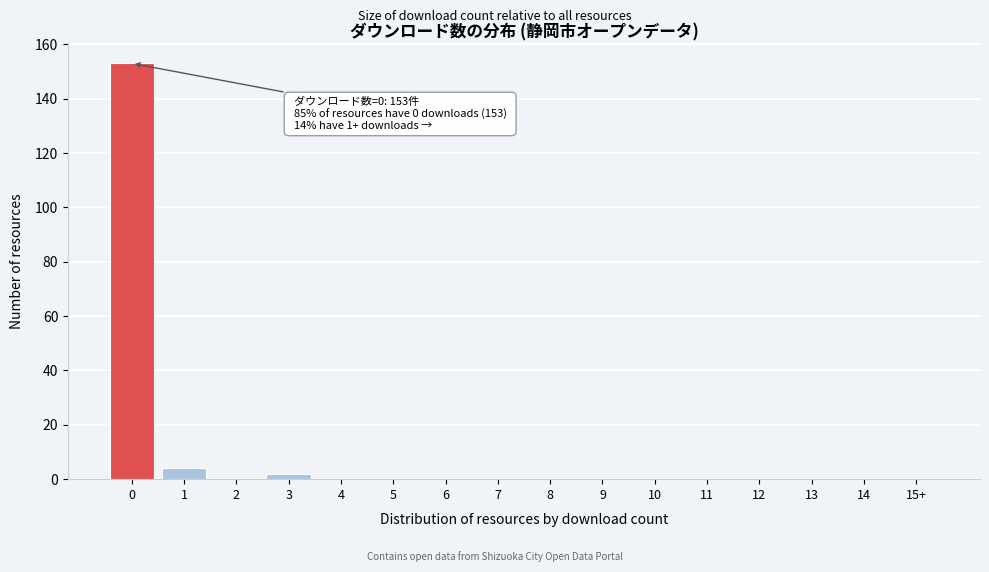

Reading right to left, what are all the values shown in this chart?

15+=0	14=0	13=0	12=0	11=0	10=0	9=0	8=0	7=0	6=0	5=0	4=0	3=2	2=0	1=4	0=153